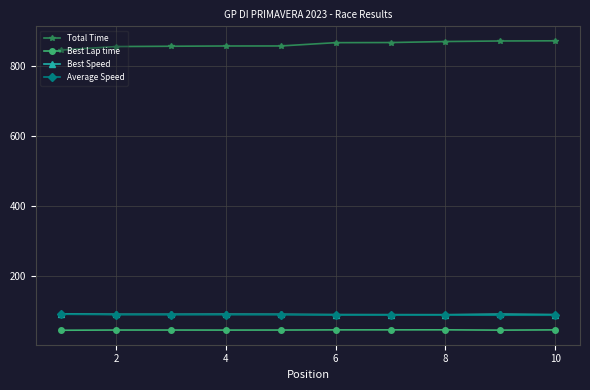

What is the sum of all Best Speed values?

916.9